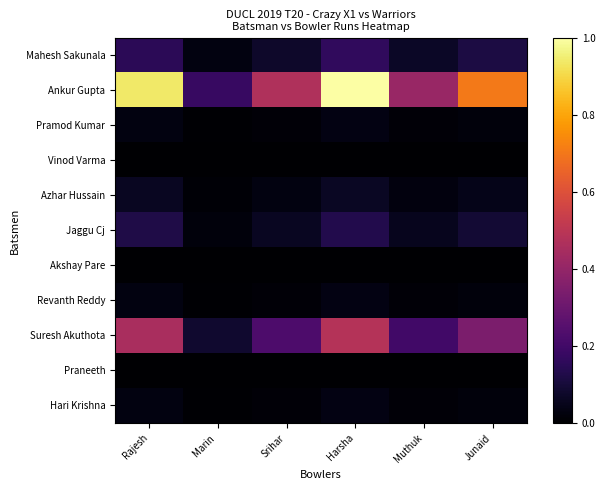

Between Junaid and Muthuk, which is larger?

Junaid